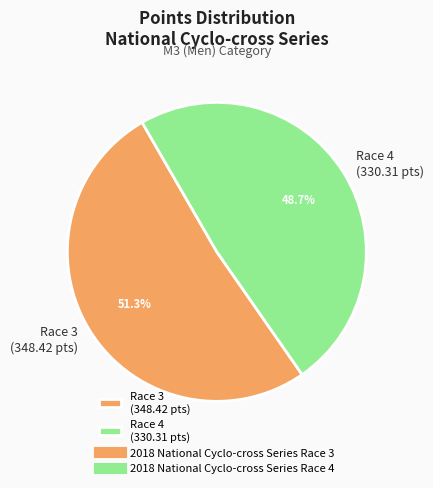

How many segments does this pie chart have?

2